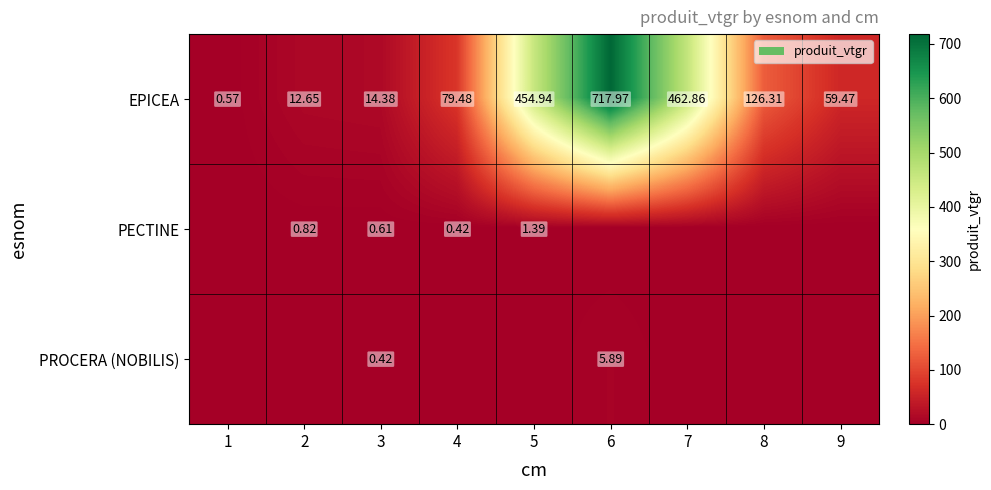

Is the value of EPICEA at 6 greater than the value of PROCERA (NOBILIS) at 6?

Yes